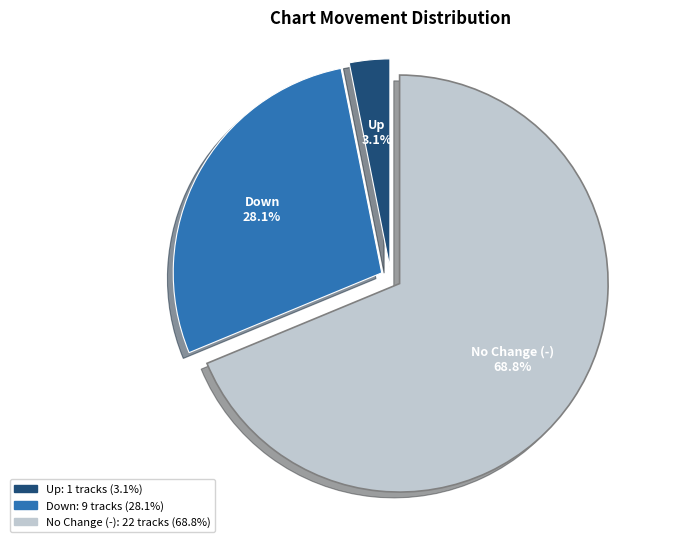

Is there any slice that represents more than half of the pie?

Yes